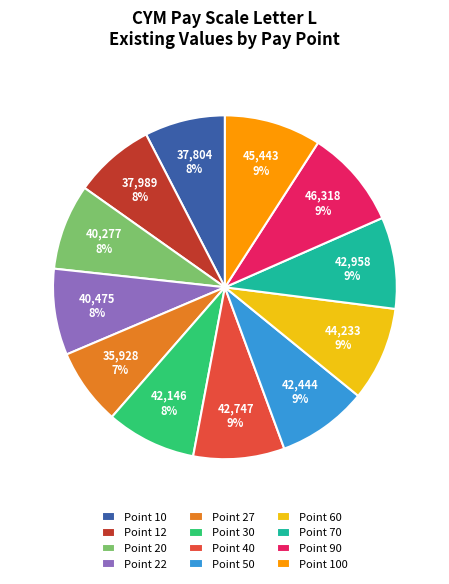

Is it true that Point 12 is 1% of the pie?

False